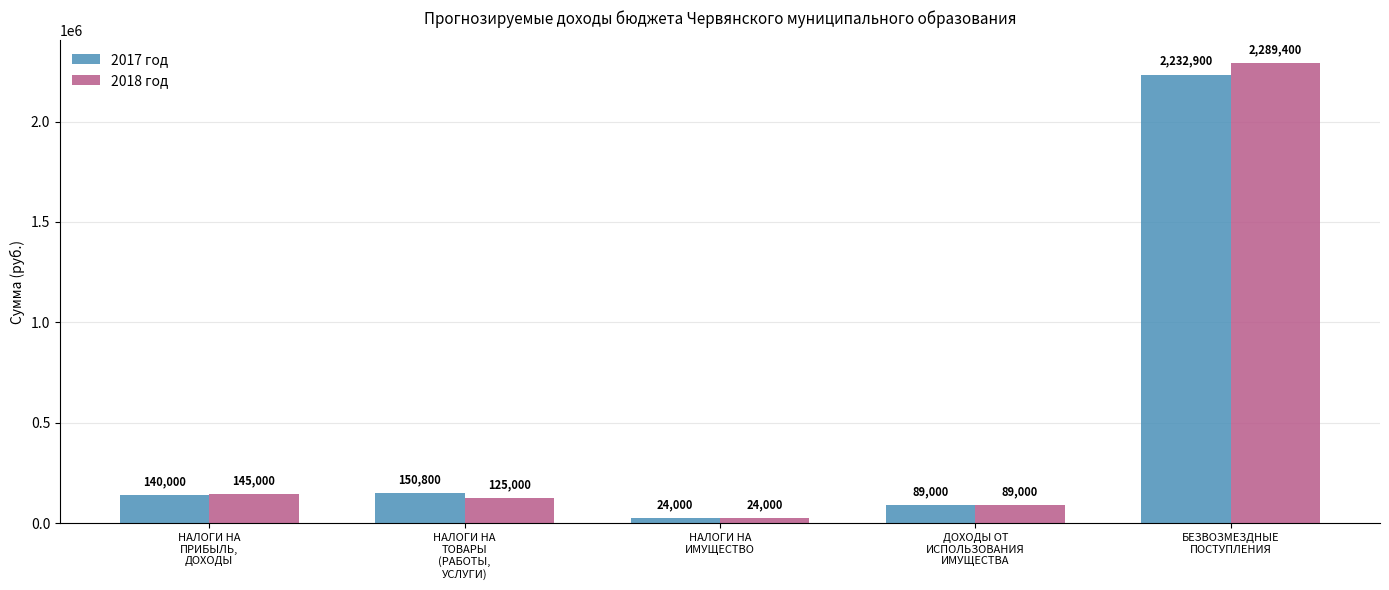

What are all the series names shown in the legend?

2017 год, 2018 год